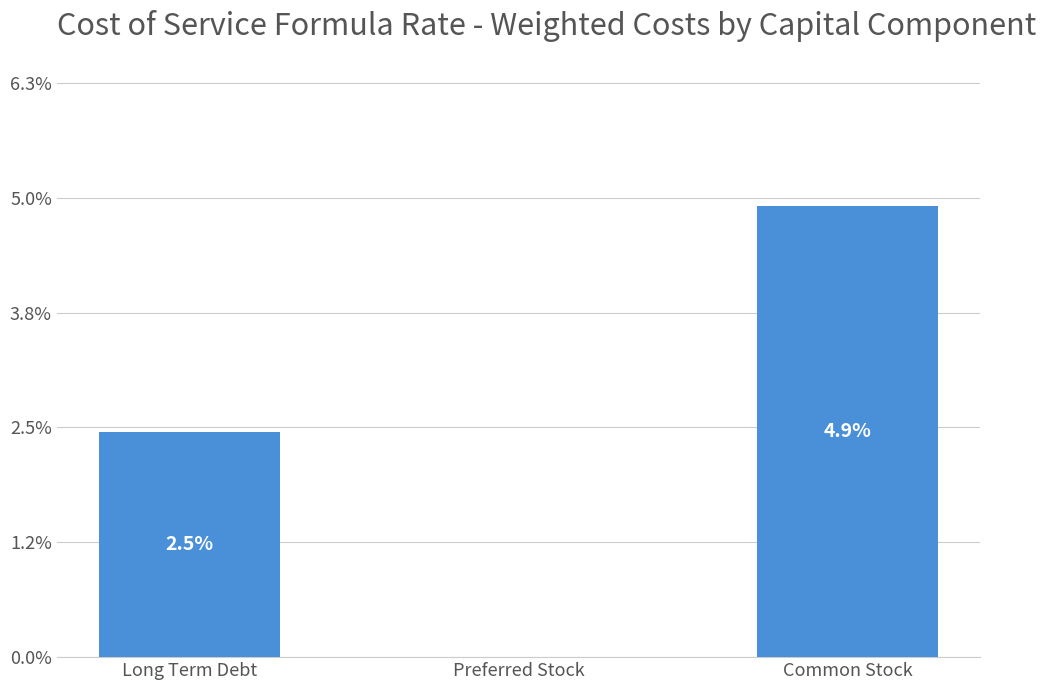

True or false: the data shows 0.0 at Long Term Debt.

False